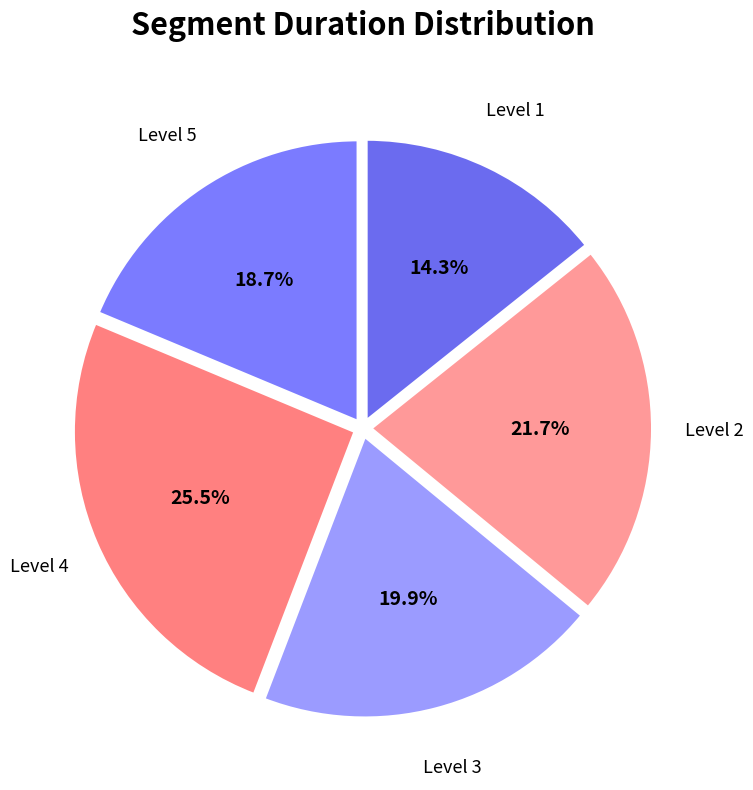

How many segments does this pie chart have?

5